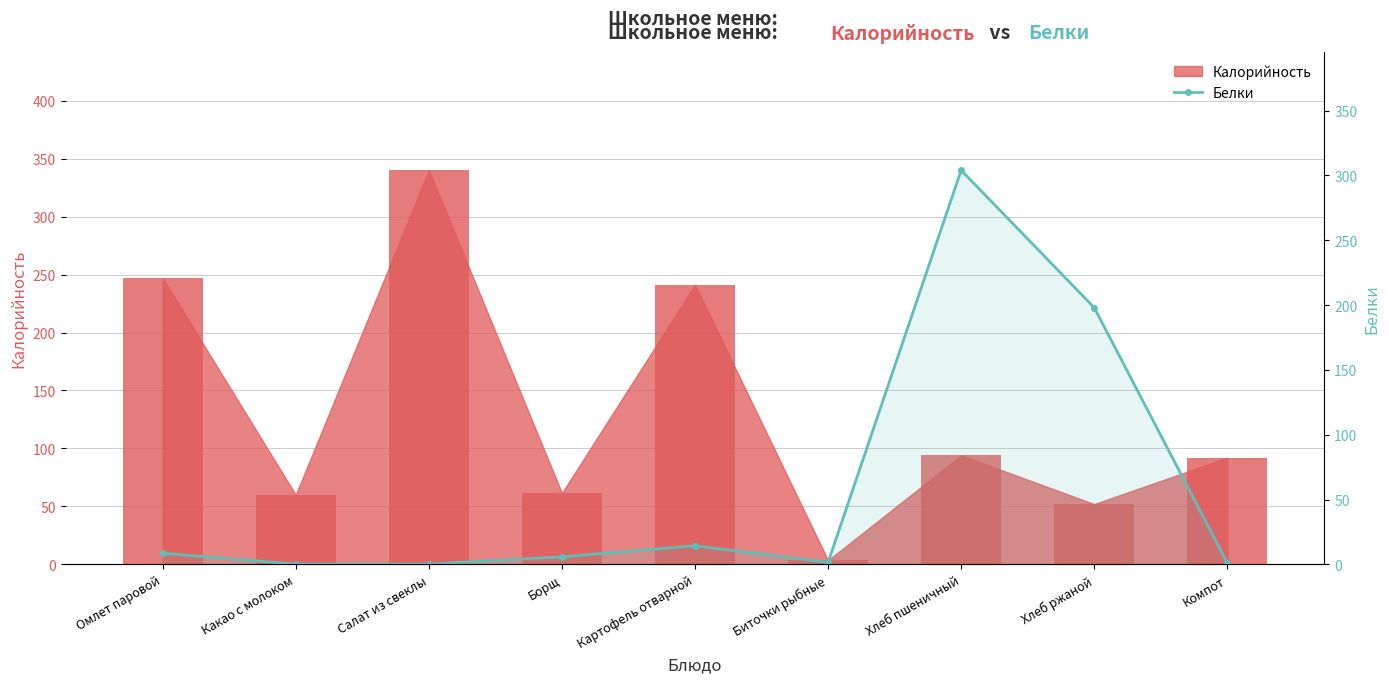

The value at Хлеб пшеничный is 416.1. True or false?

False